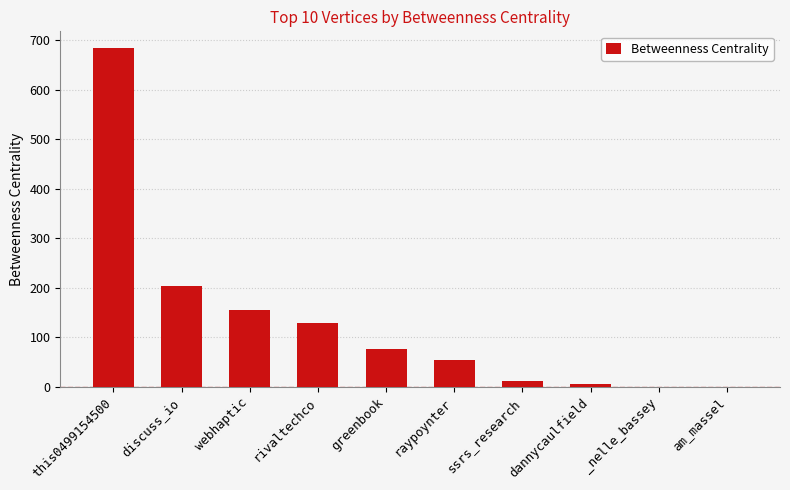

What is the sum of the values at _nelle_bassey and discuss_io?

204